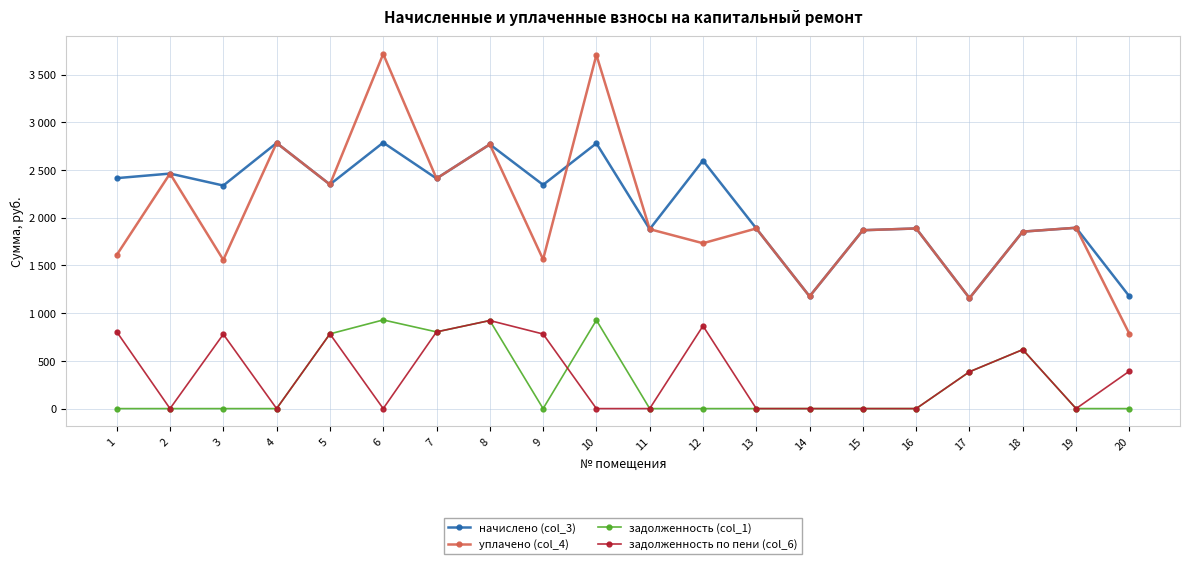

Rank the series by their maximum value, from highest to lowest.

уплачено (col_4), начислено (col_3), задолженность (col_1), задолженность по пени (col_6)